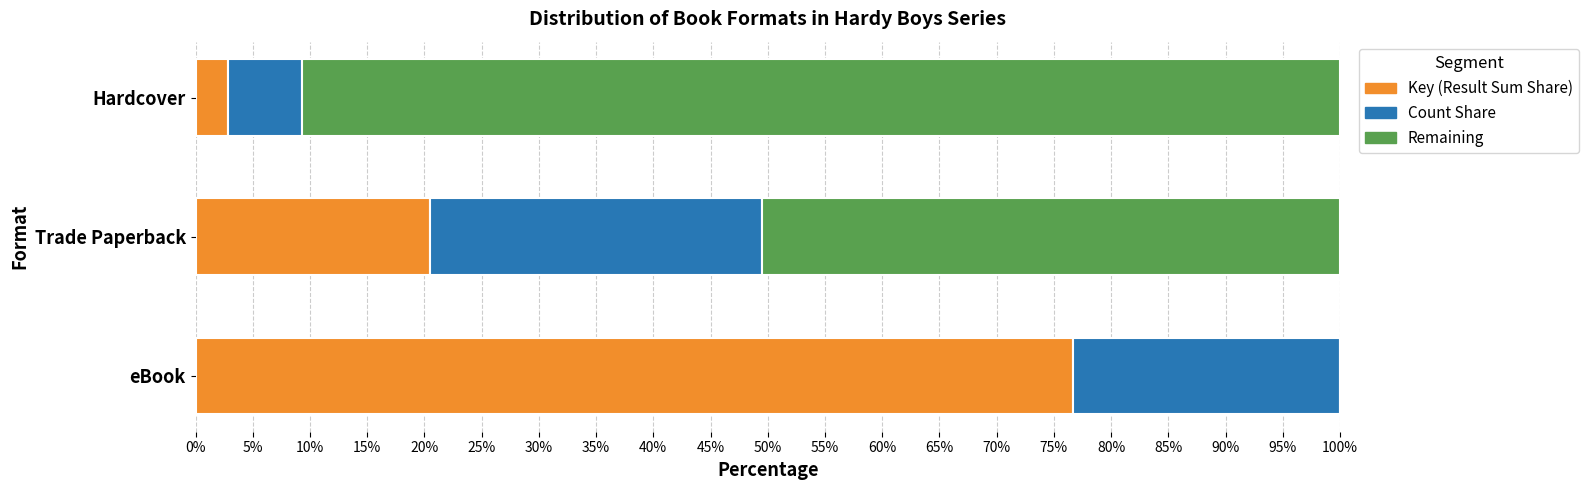

What is the total value across all series at eBook?

100.0